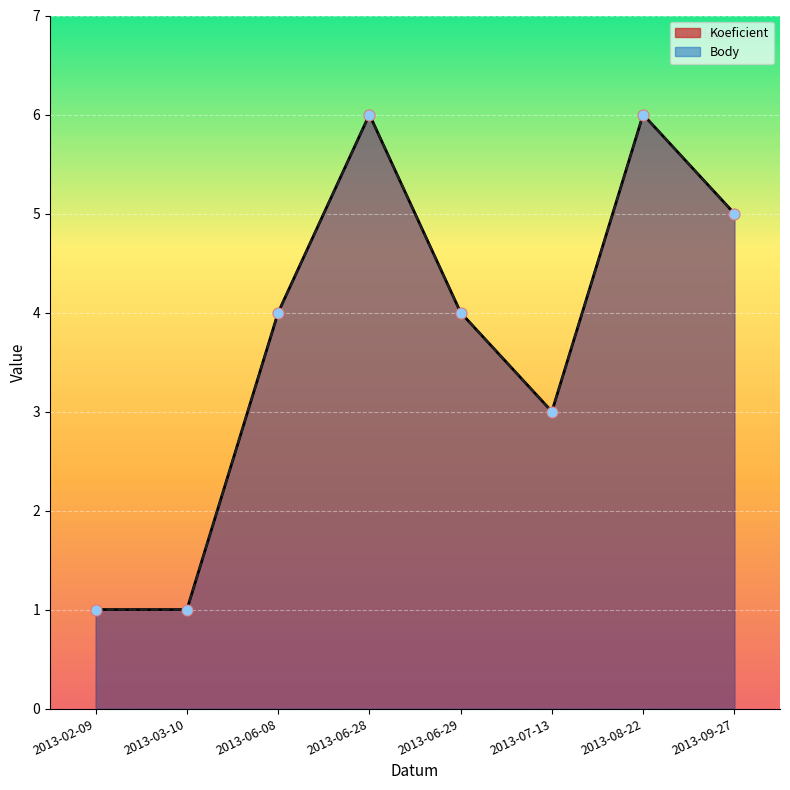

At which category is the sum across all series the highest?

2013-06-28